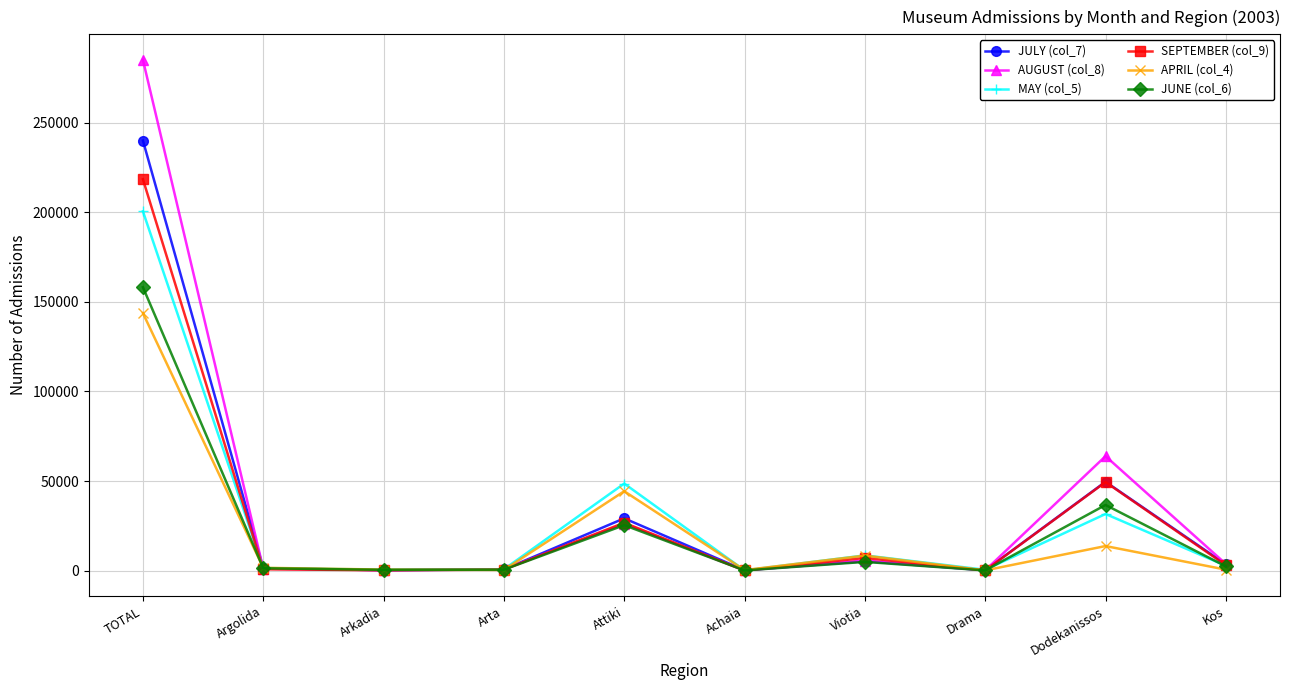

Where is JULY (col_7) nearest to the value 120126?

Dodekanissos